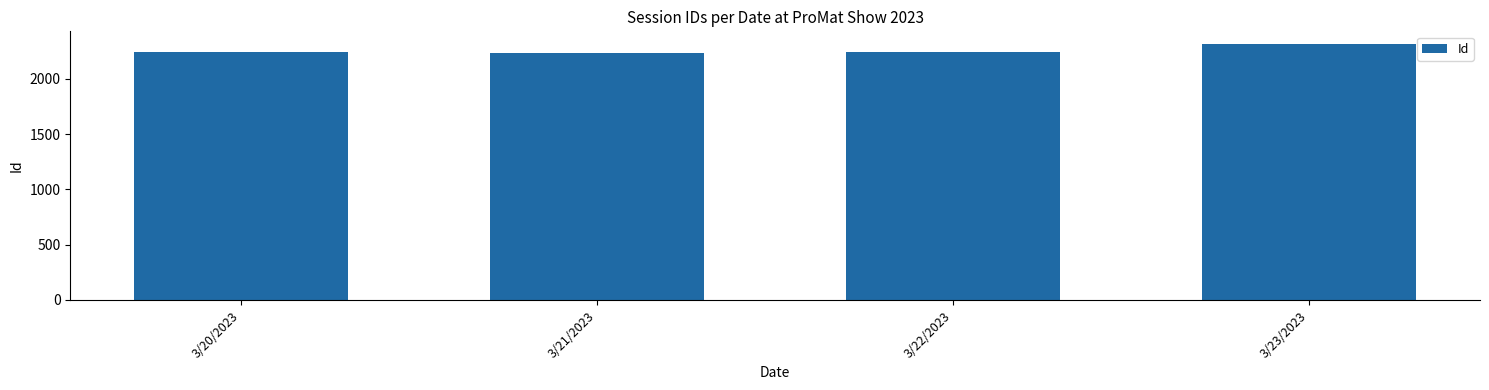

How many data points are less than 2241?

2